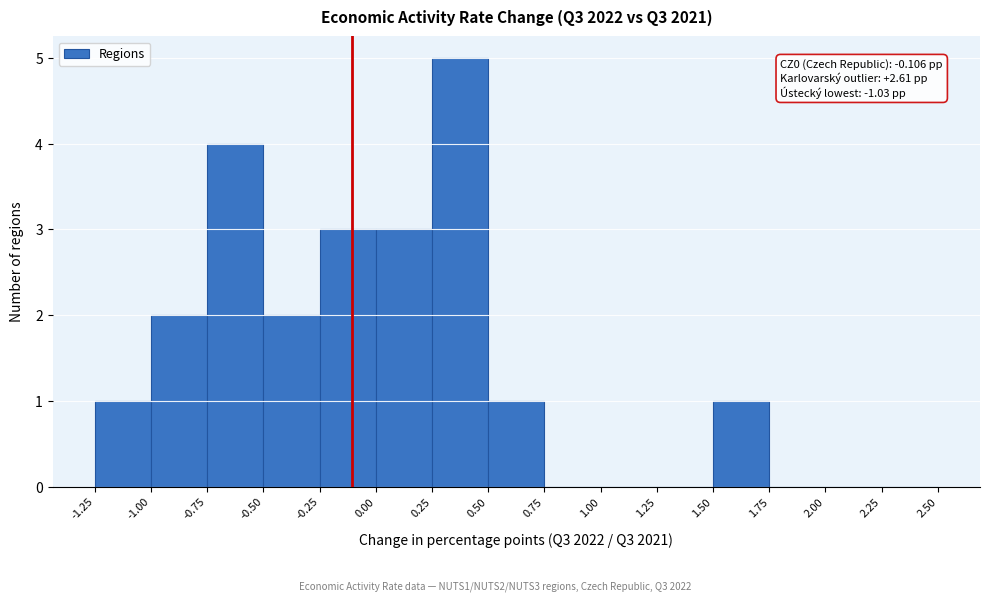

Which range on the x-axis has the tallest bar?

0.25 to 0.50